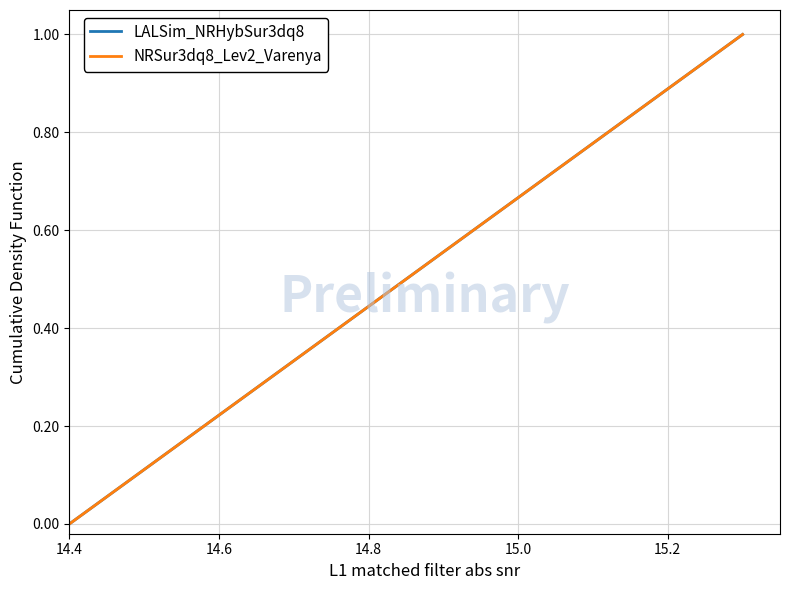

How many lines are shown in the chart?

2